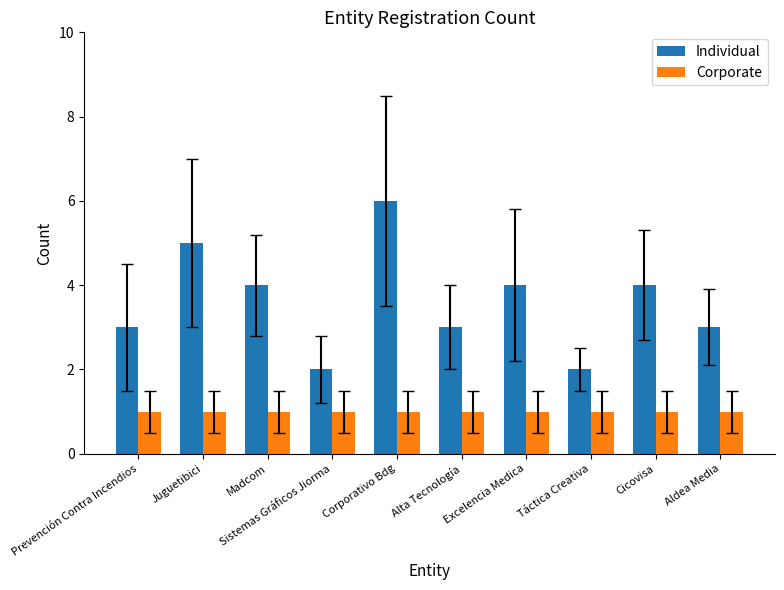

What position from the right is Alta Tecnología?

5